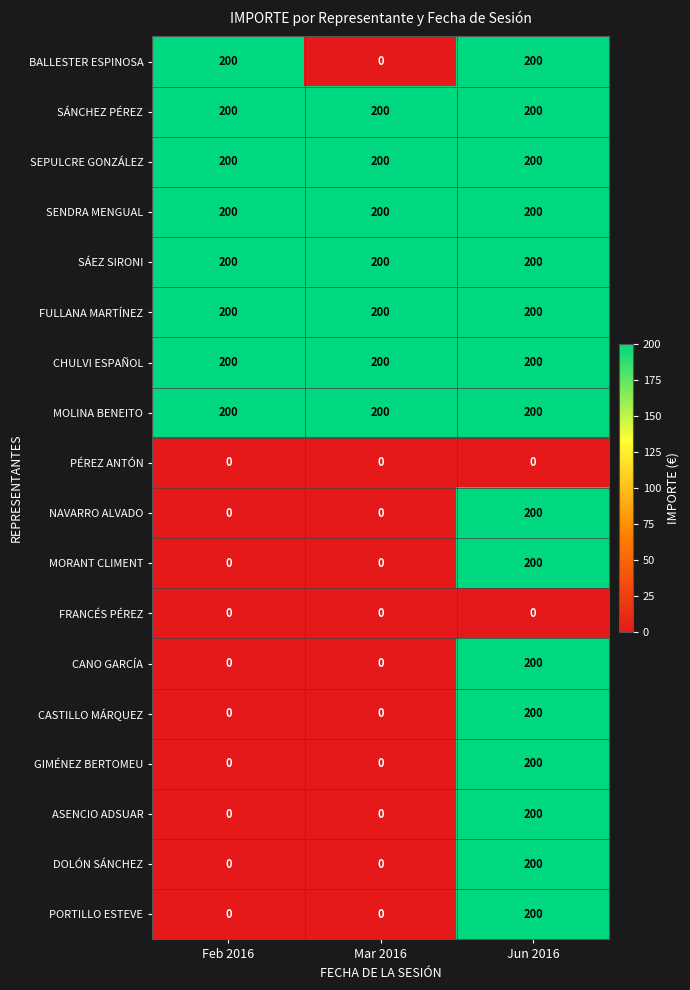

Count the GIMÉNEZ BERTOMEU values in the range 0 to 200.

3